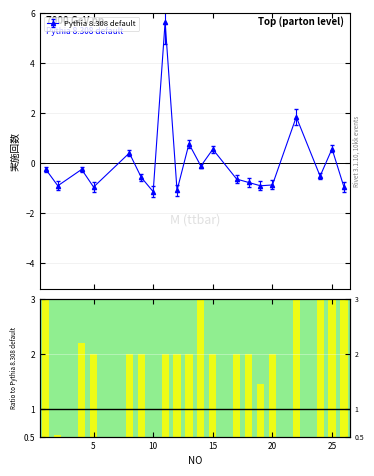

Reading right to left, transcribe all the data shown in this chart.

26=-0.9	25=0.6	24=-0.5	22=1.9	20=-0.9	19=-0.9	18=-0.8	17=-0.6	15=0.6	14=-0.1	13=0.8	12=-1.1	11=5.6	10=-1.1	9=-0.6	8=0.4	5=-0.9	4=-0.2	2=-0.9	1=-0.2